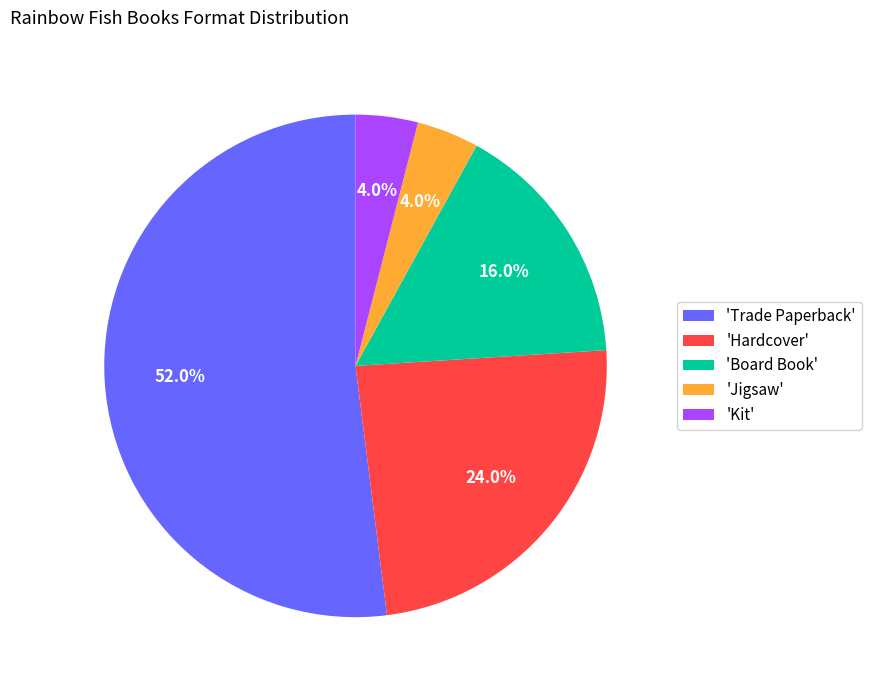

Which category accounts for the majority?

'Trade Paperback'